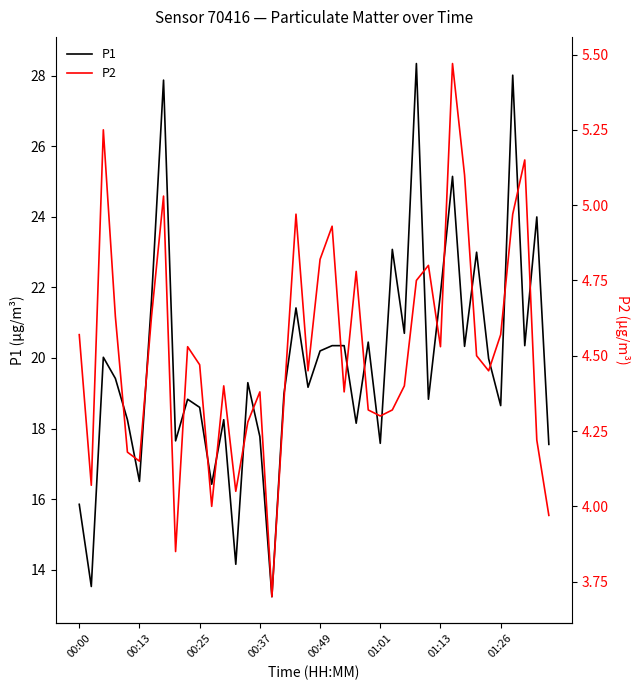

Which category has the highest value in the P2 series?

31